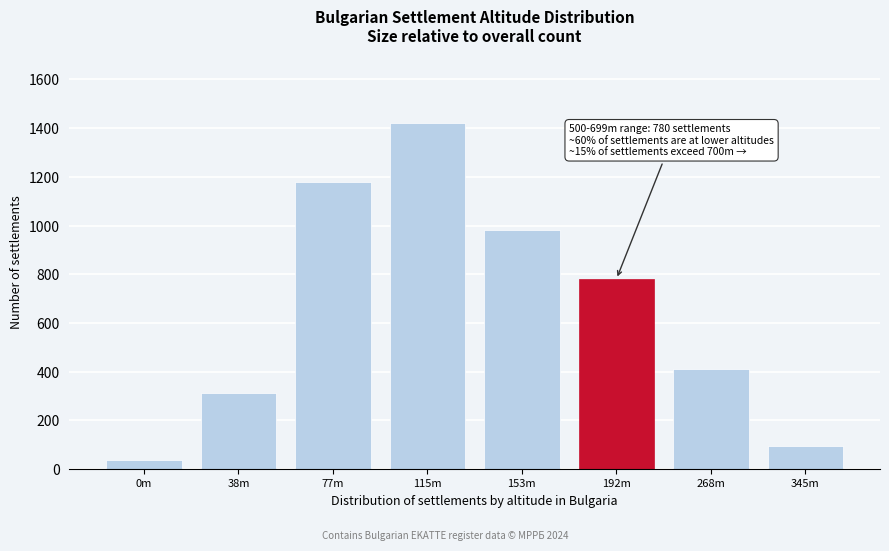

Reading right to left, transcribe all the data shown in this chart.

95	410	780	980	1420	1180	312	38